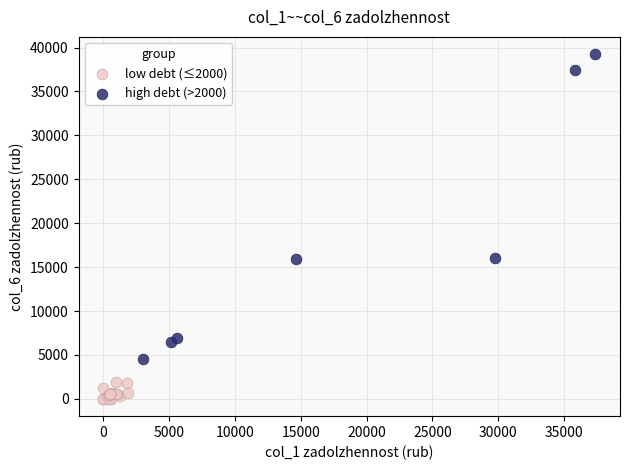

Which series has the widest spread of Y values?

high debt (>2000)